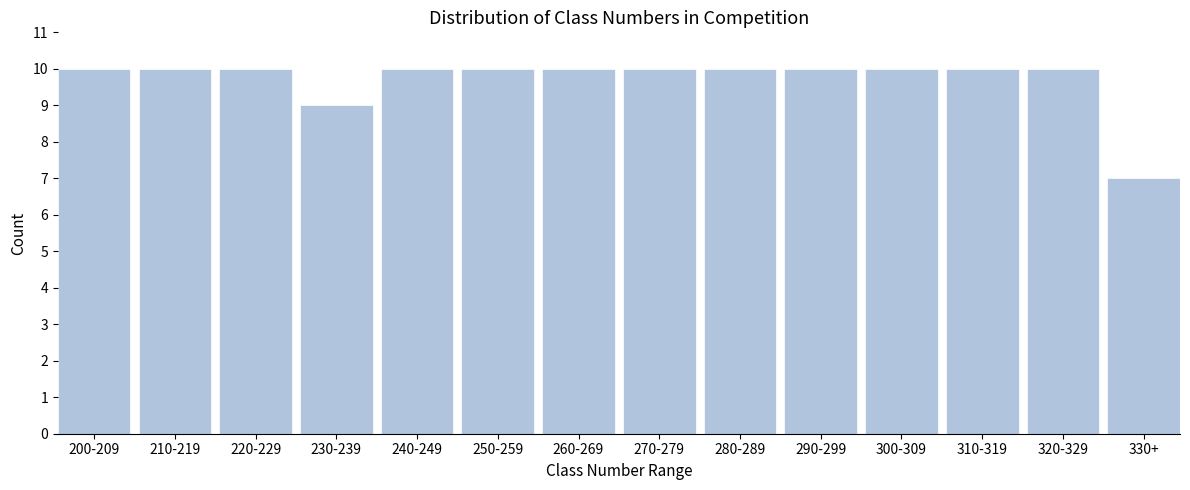

Reading left to right, extract all data points from this chart.

200-209=10	210-219=10	220-229=10	230-239=9	240-249=10	250-259=10	260-269=10	270-279=10	280-289=10	290-299=10	300-309=10	310-319=10	320-329=10	330+=7